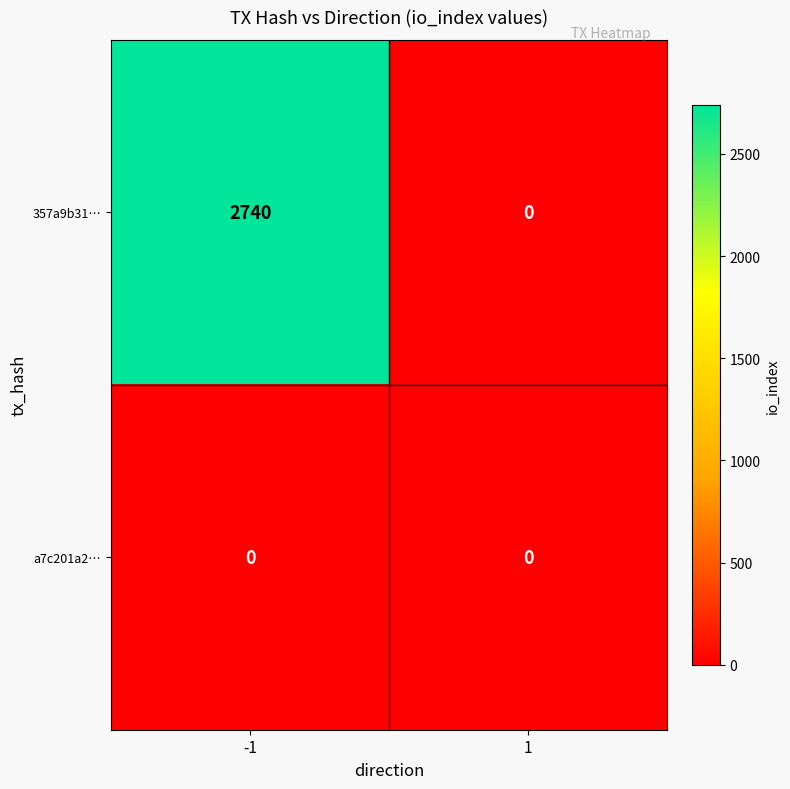

Rank the series at -1 from highest to lowest value.

357a9b31…, a7c201a2…